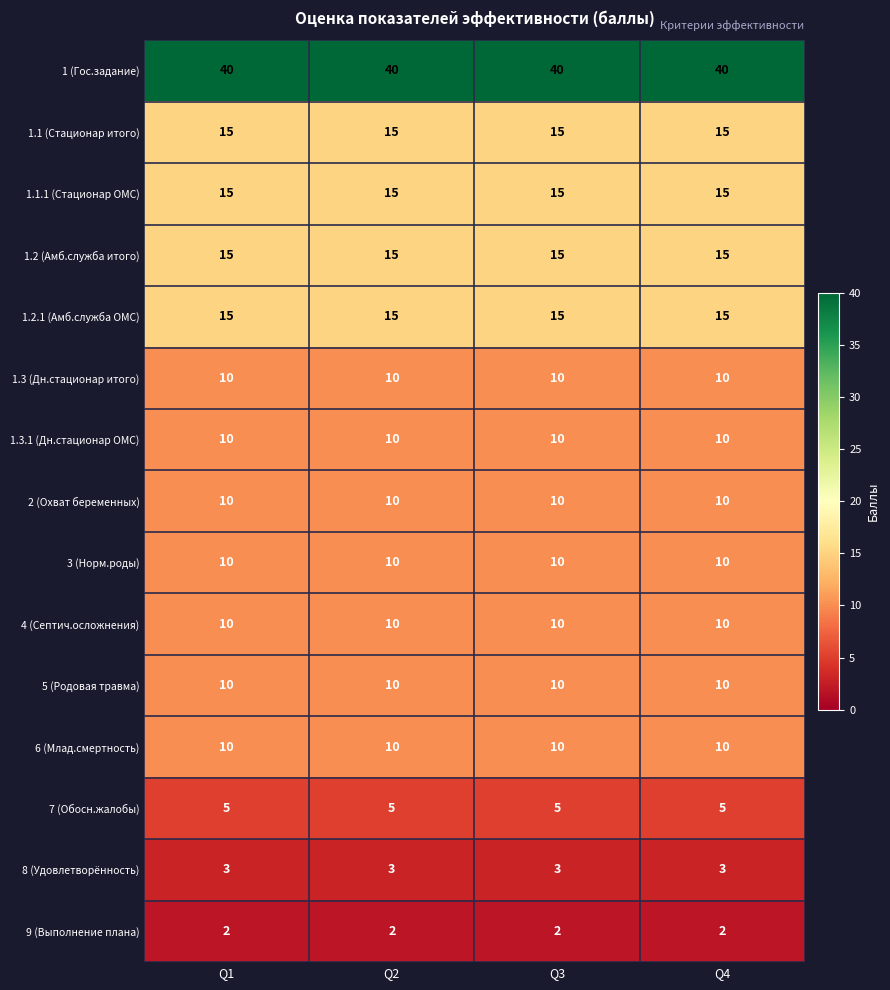

What is the minimum value for 1.3.1 (Дн.стационар ОМС)?

10